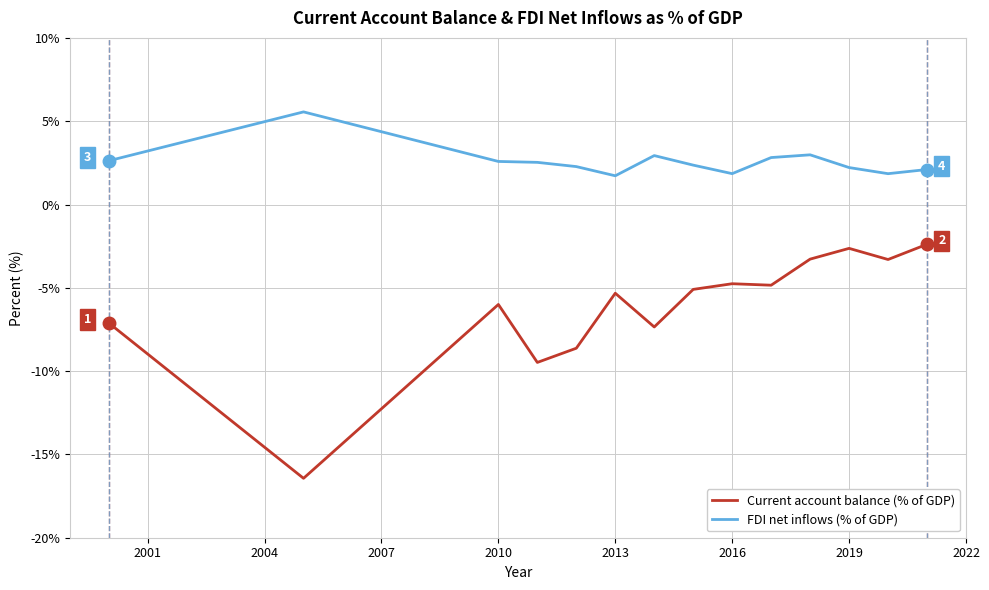

Which series has the largest total across all categories?

FDI net inflows (% of GDP)